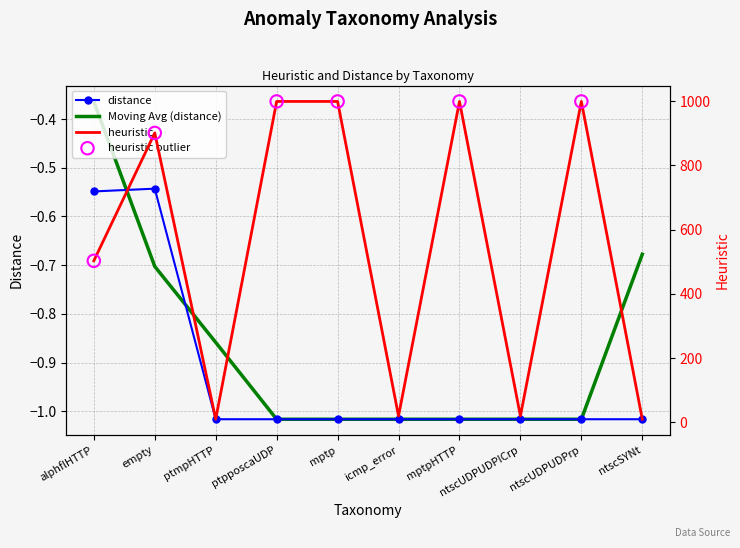

What is the total value across all series at alphflHTTP?

502.5